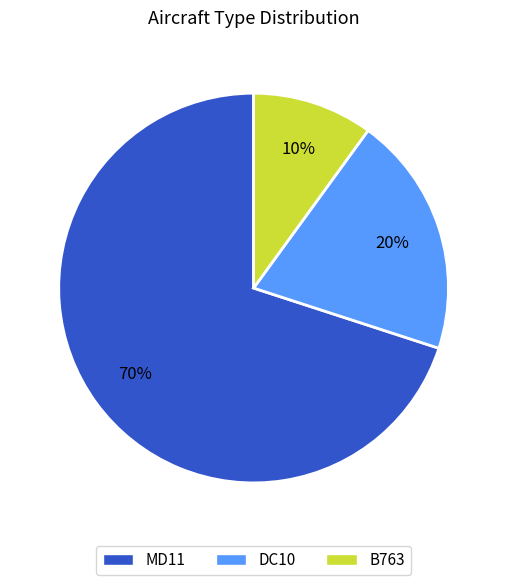

To the nearest percent, what is the difference between the largest and smallest slice percentages?

60%